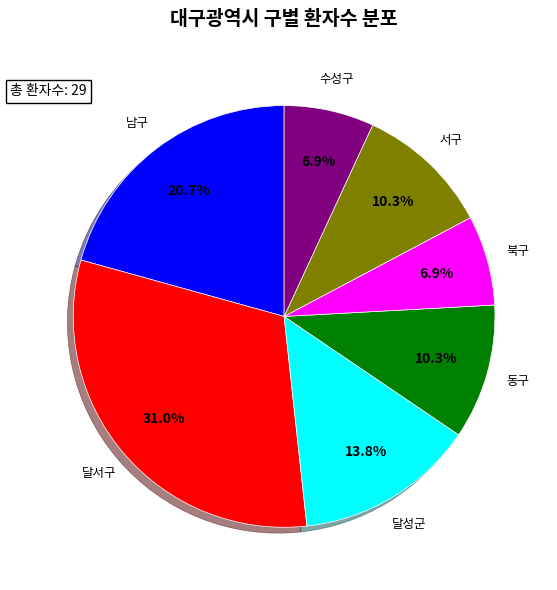

Approximately how many times larger is the value at 북구 compared to 서구?

0.7